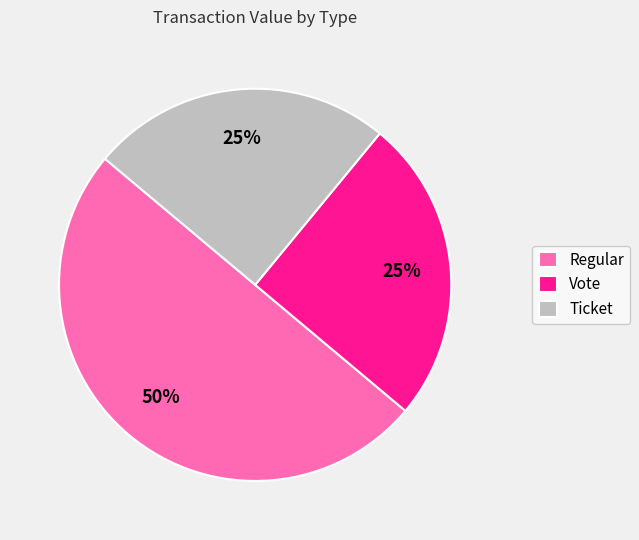

Does Vote represent more than half of the total?

No